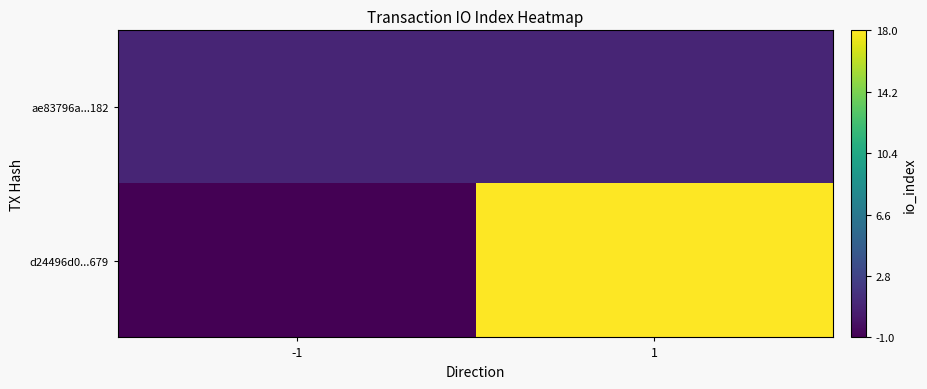

What is the spread (max minus min) of values at -1?

2